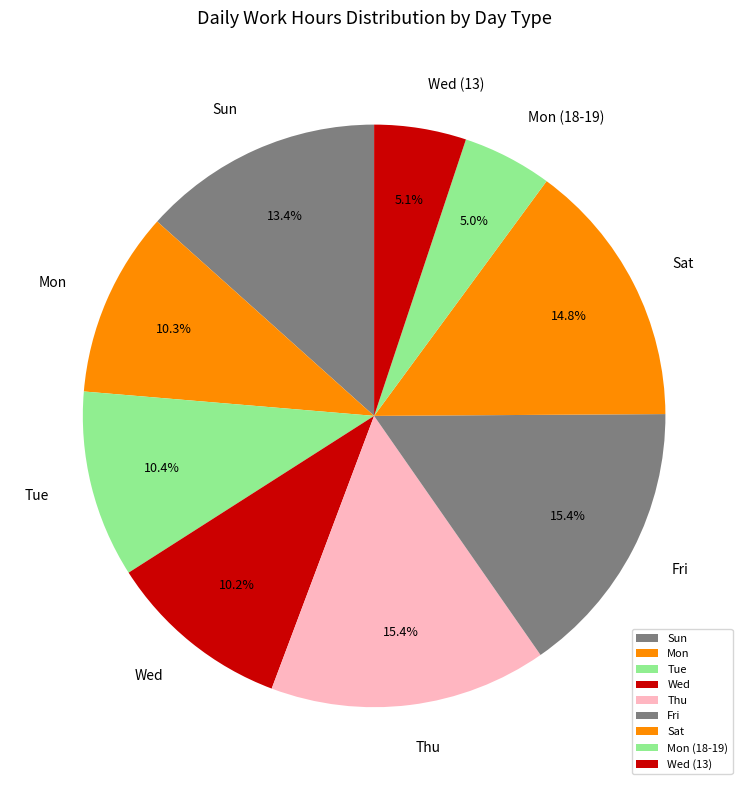

To the nearest percent, what is the average slice percentage?

11%